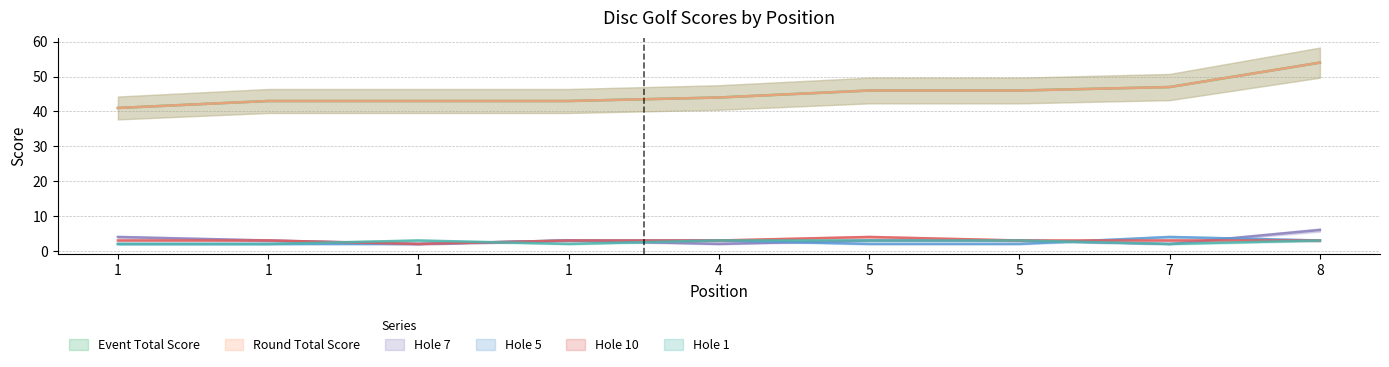

Is the value of hole_7 at 1 greater than the value of hole_10 at 5?

No